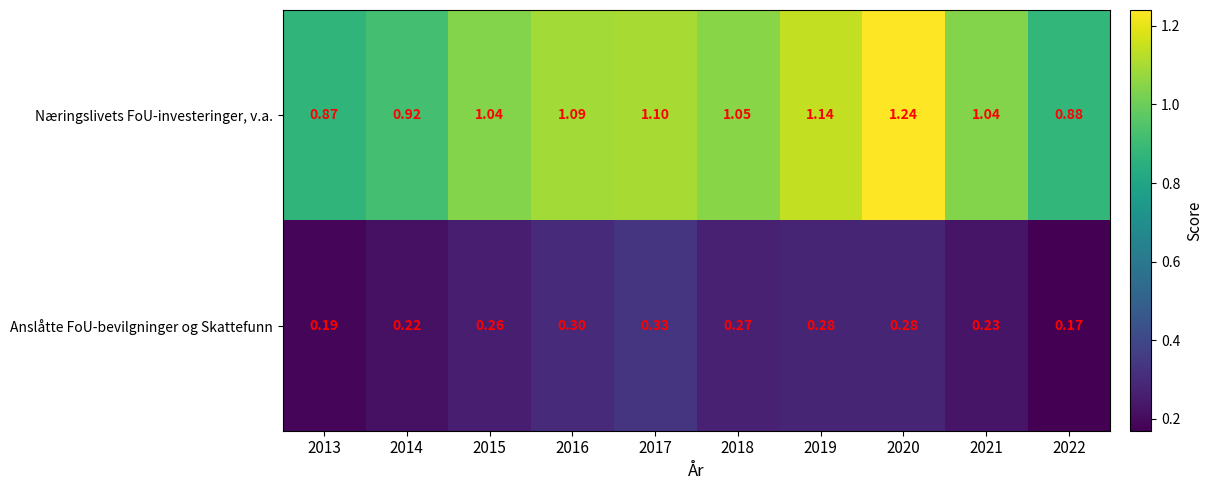

Count the number of categories in the chart.

10